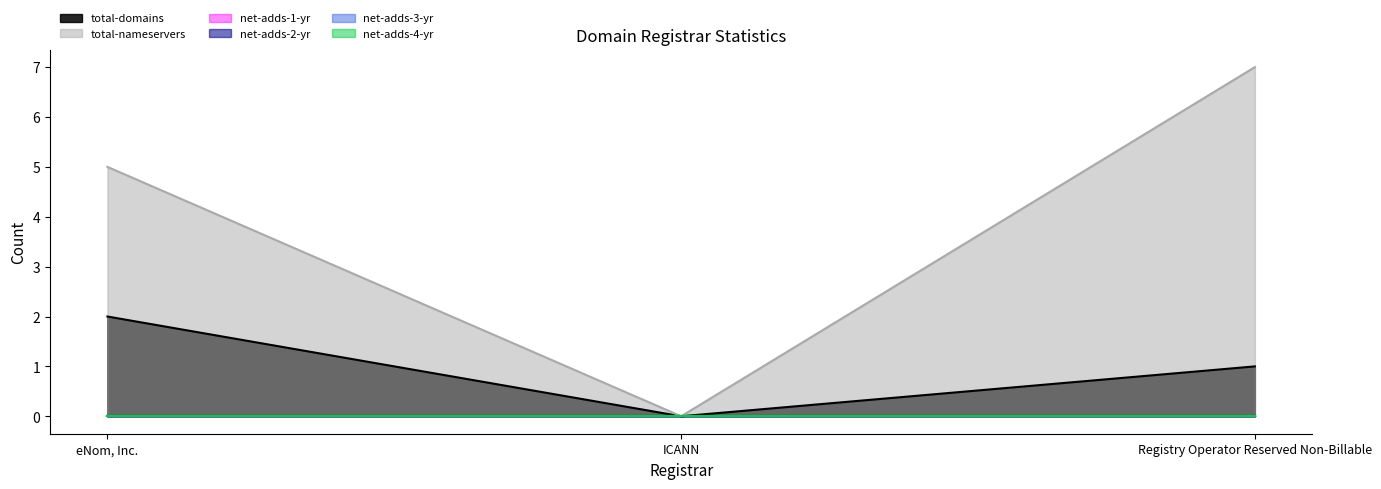

Reading left to right, extract all data points from this chart.

total-domains: eNom, Inc.=2	ICANN=0	Registry Operator Reserved Non-Billable=1
total-nameservers: eNom, Inc.=5	ICANN=0	Registry Operator Reserved Non-Billable=7
net-adds-1-yr: eNom, Inc.=0	ICANN=0	Registry Operator Reserved Non-Billable=0
net-adds-2-yr: eNom, Inc.=0	ICANN=0	Registry Operator Reserved Non-Billable=0
net-adds-3-yr: eNom, Inc.=0	ICANN=0	Registry Operator Reserved Non-Billable=0
net-adds-4-yr: eNom, Inc.=0	ICANN=0	Registry Operator Reserved Non-Billable=0